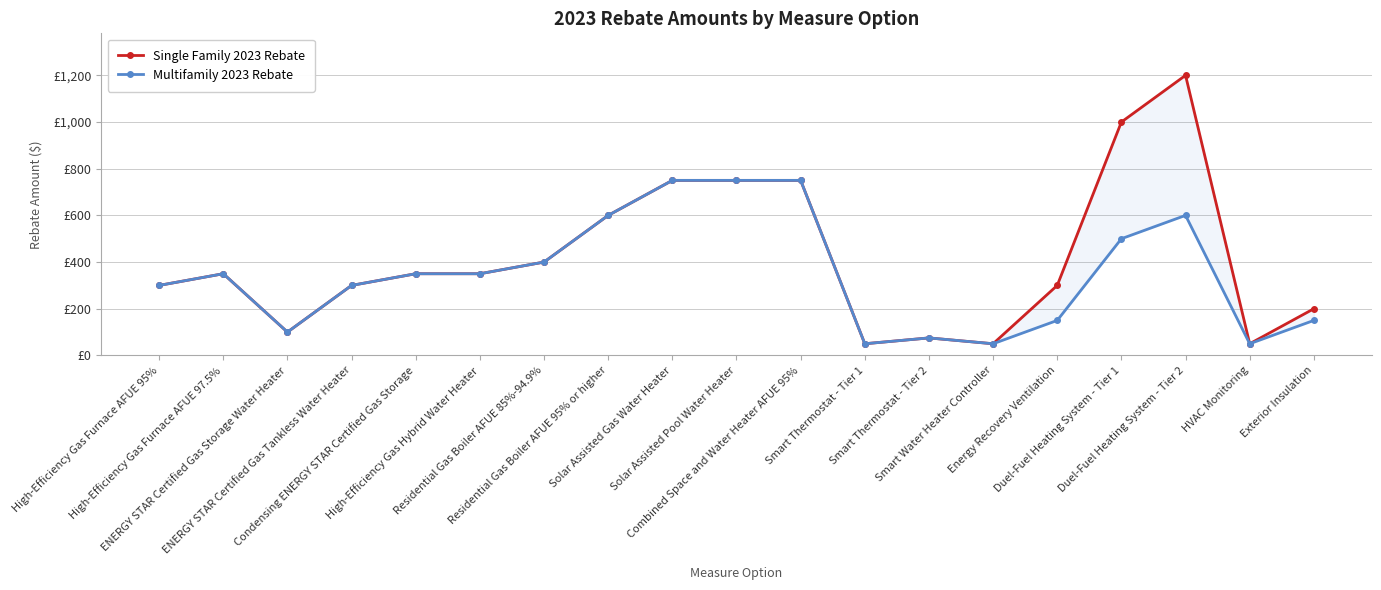

True or false: Single Family 2023 Rebate and Multifamily 2023 Rebate cross at least once.

False